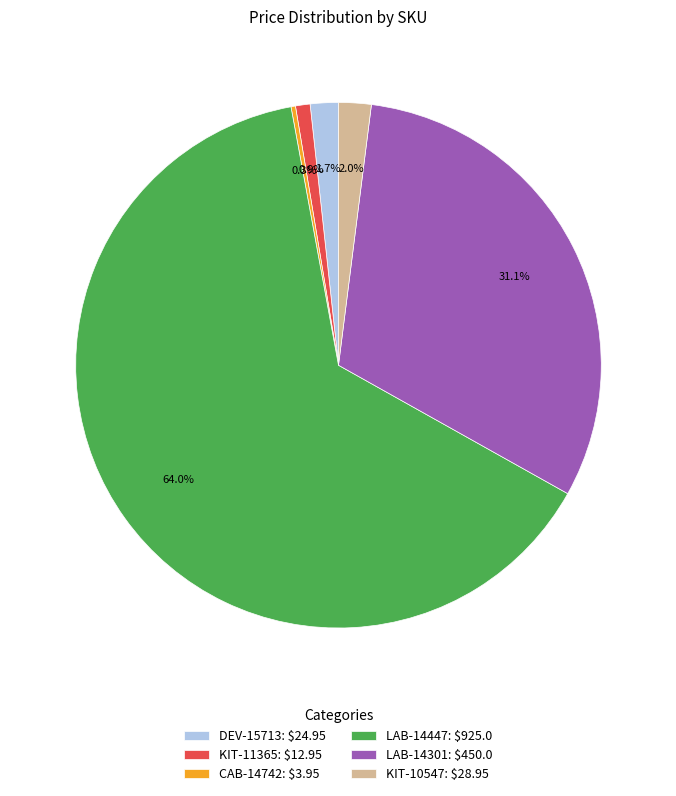

Which slice is the largest?

LAB-14447